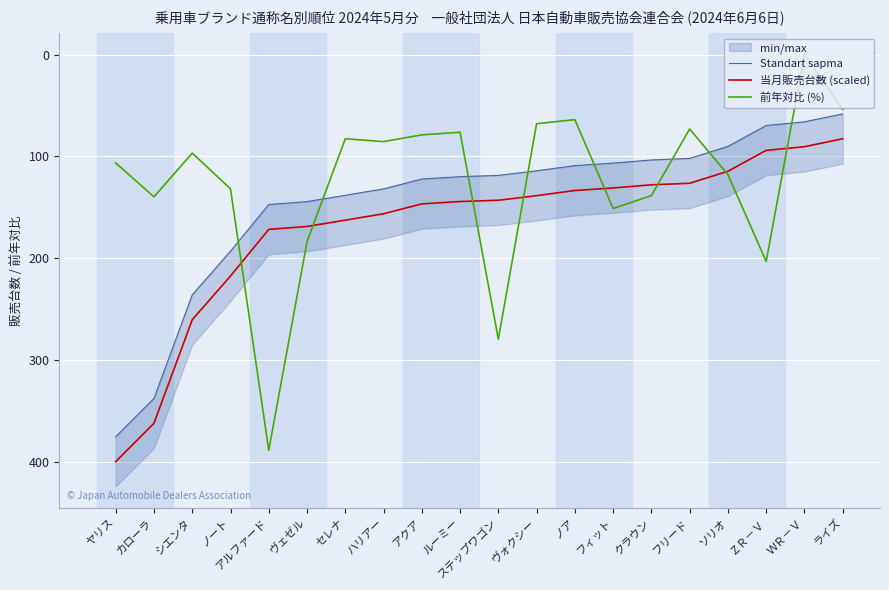

Is it true that Standart sapma equals 60.7 at ハリアー?

False